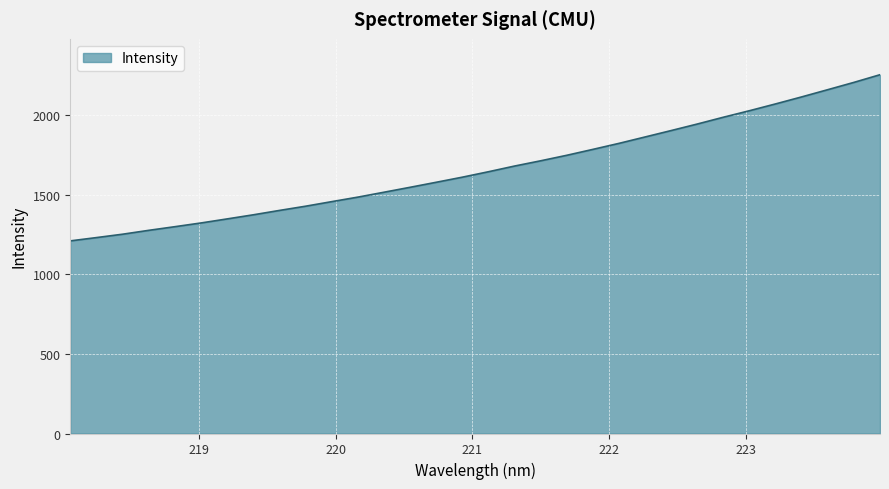

What is the minimum value shown in the chart?

1209.0